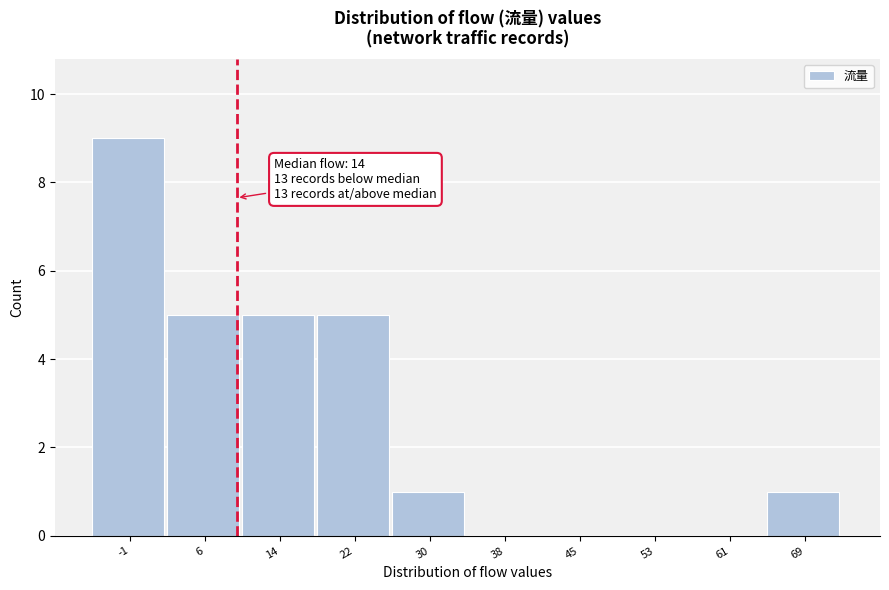

Reading left to right, list all the values displayed in this chart.

-1=9	6=5	14=5	22=5	30=1	38=0	45=0	53=0	61=0	69=1